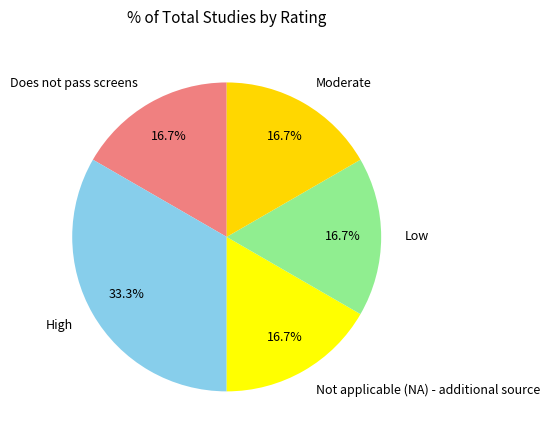

What is the largest slice in the pie chart?

High